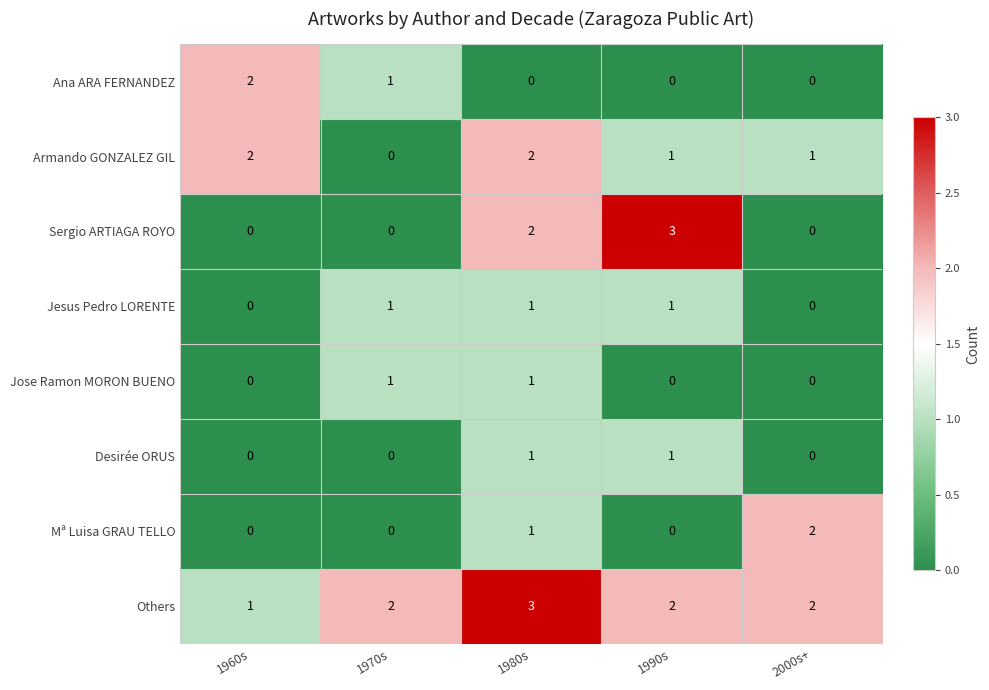

What is the greatest value displayed?

3